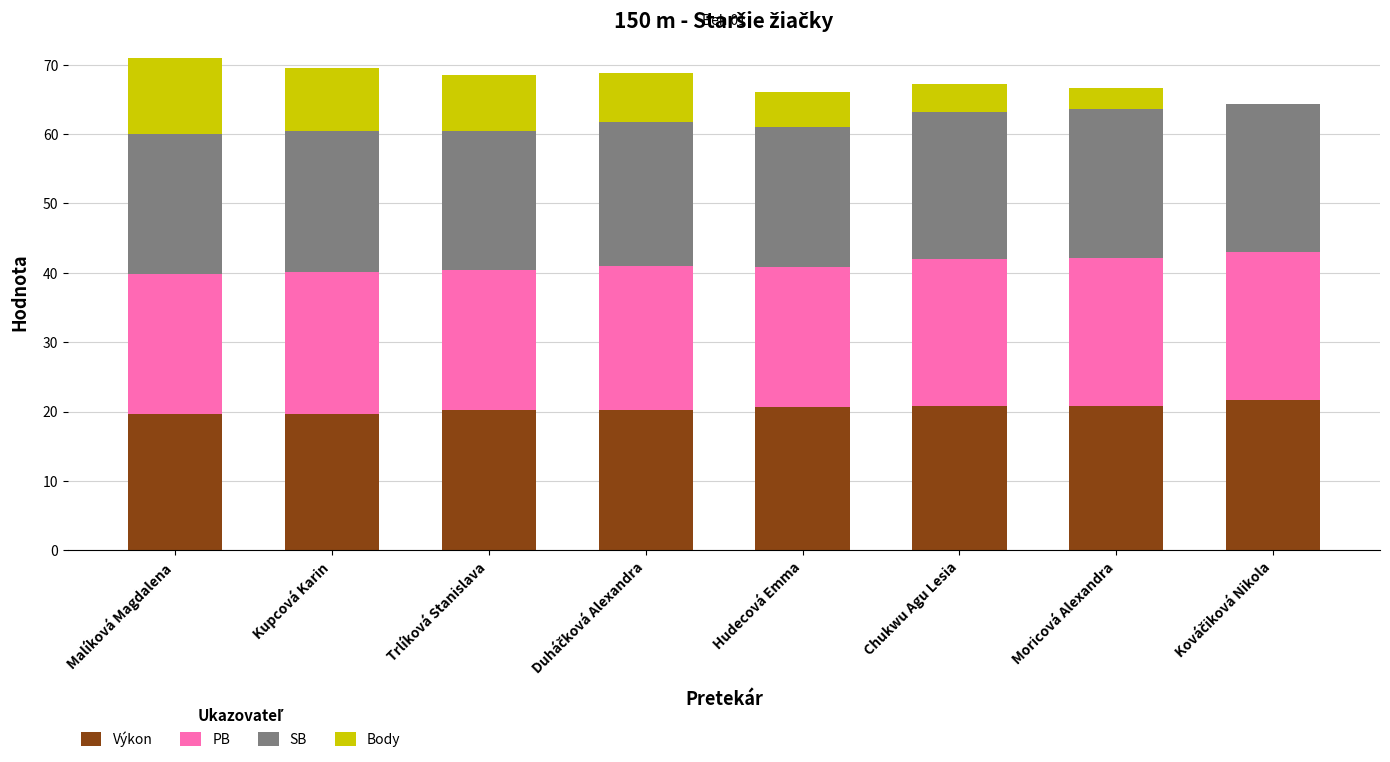

What is the total value across all series at Trlíková Stanislava?

68.5